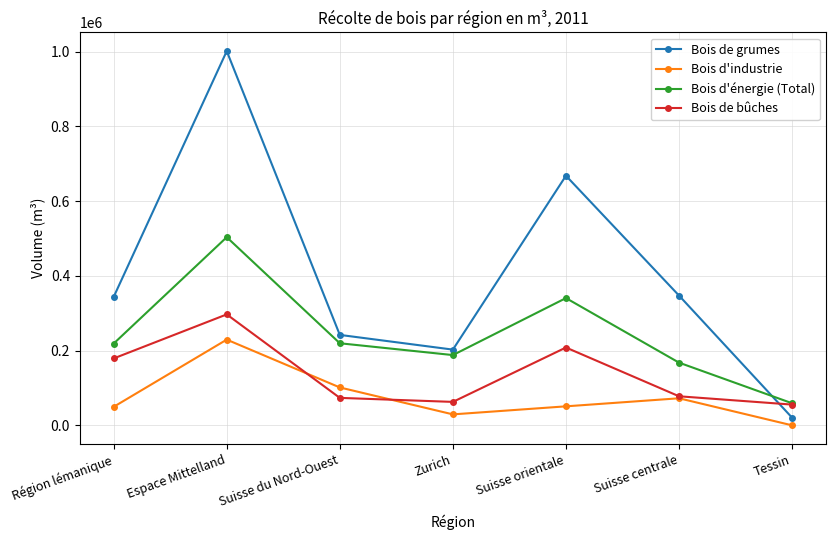

At how many categories does at least one series exceed 9741?

7